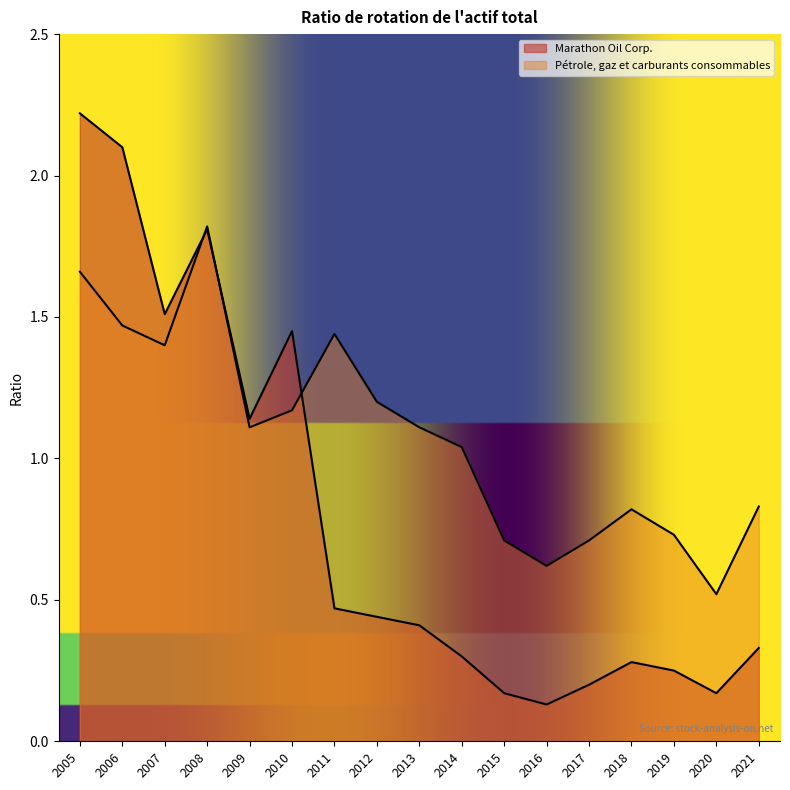

What is the total value across all series at 2011?

1.9